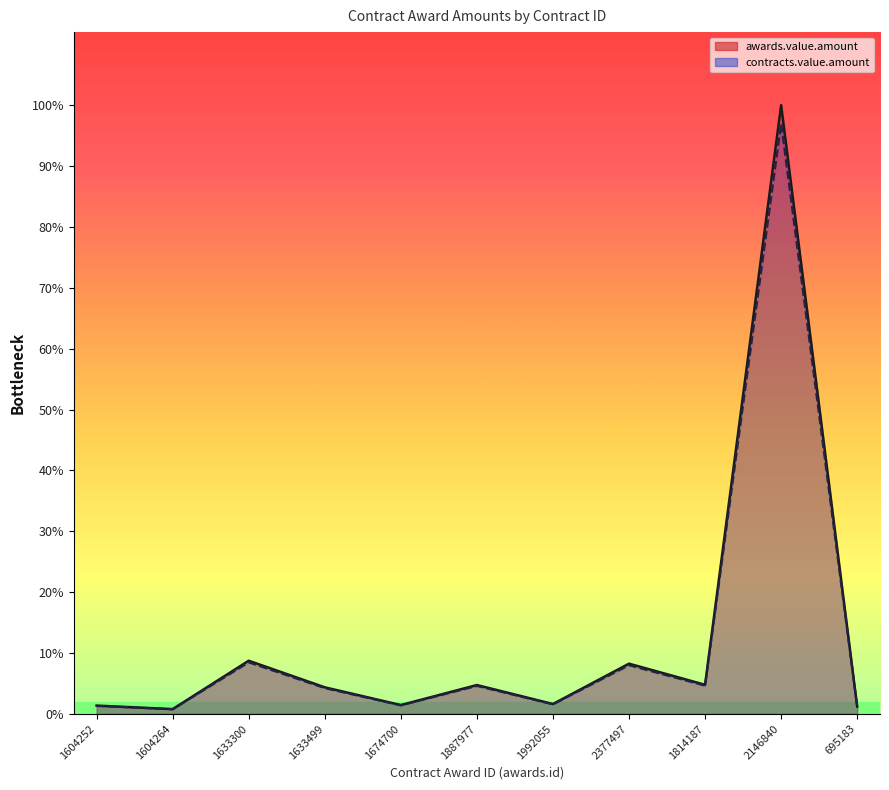

How many data points does each series have?

11